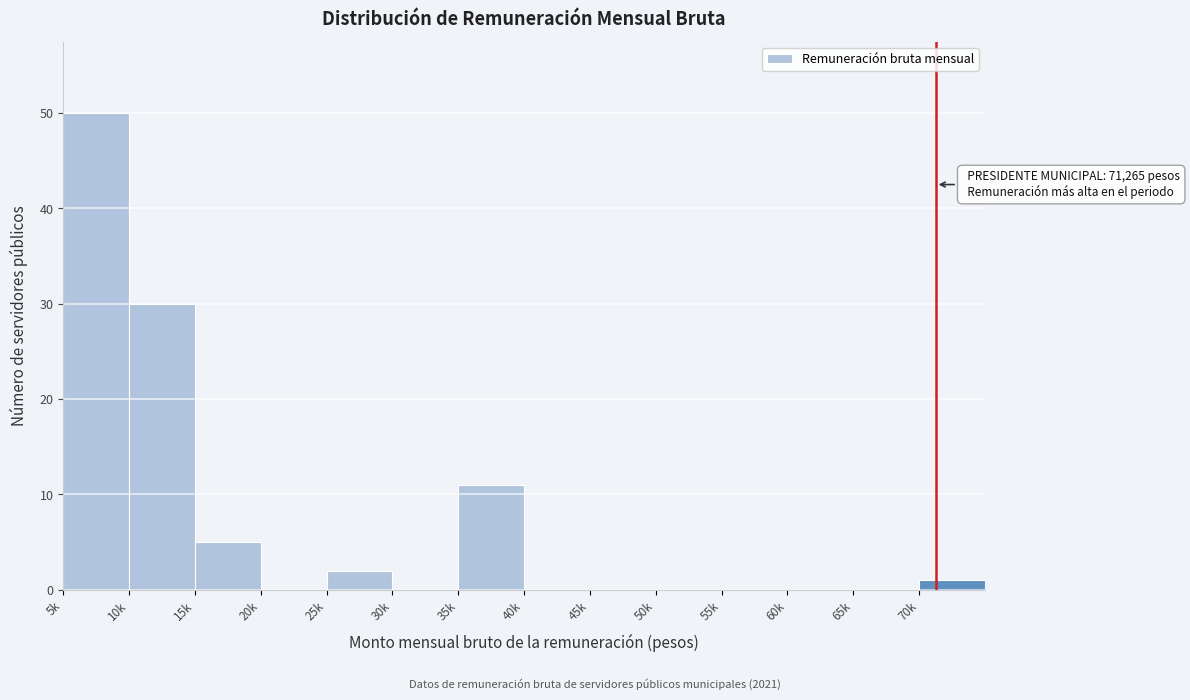

Reading left to right, what are all the values shown in this chart?

5k=50	10k=30	15k=5	20k=0	25k=2	30k=0	35k=11	40k=0	45k=0	50k=0	55k=0	60k=0	65k=0	70k=1